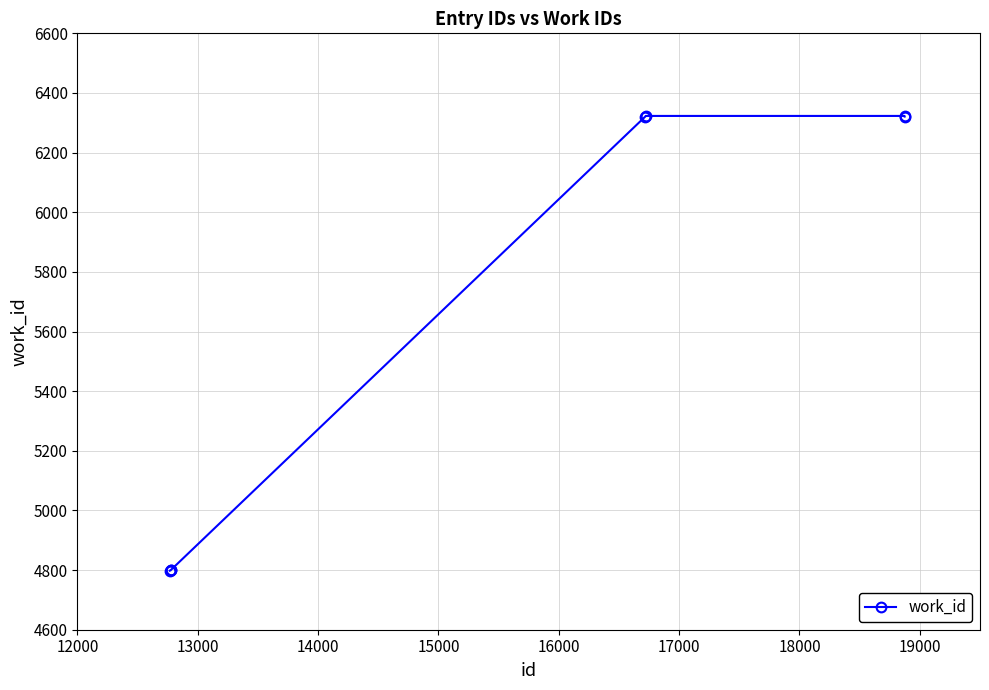

What is the minimum value shown in the chart?

4798